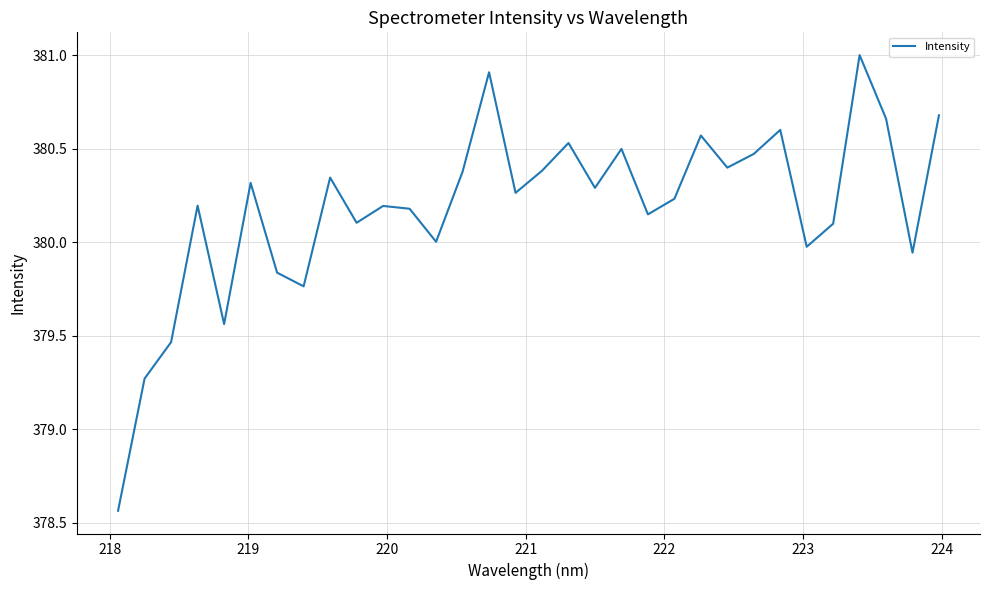

Does the chart have visible grid lines?

Yes